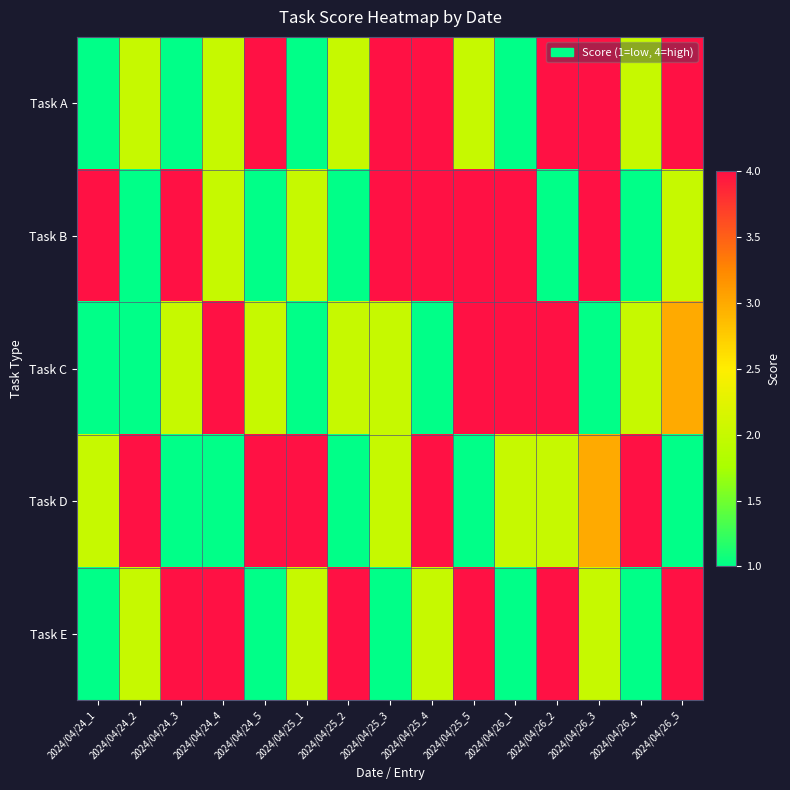

At how many categories does at least one series exceed 2?

15